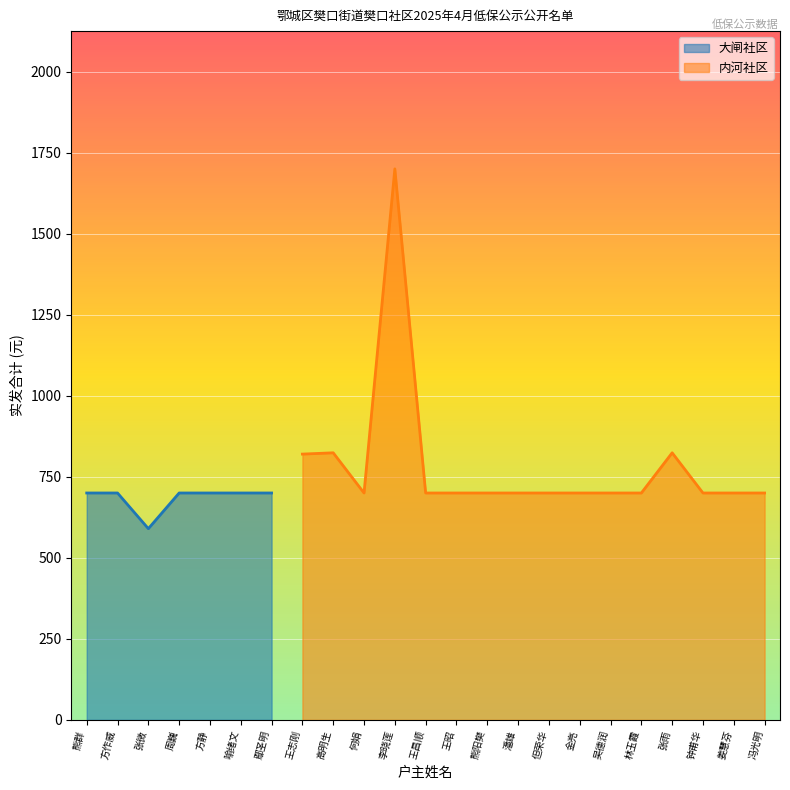

The value at 吴德润 is 199. True or false?

False